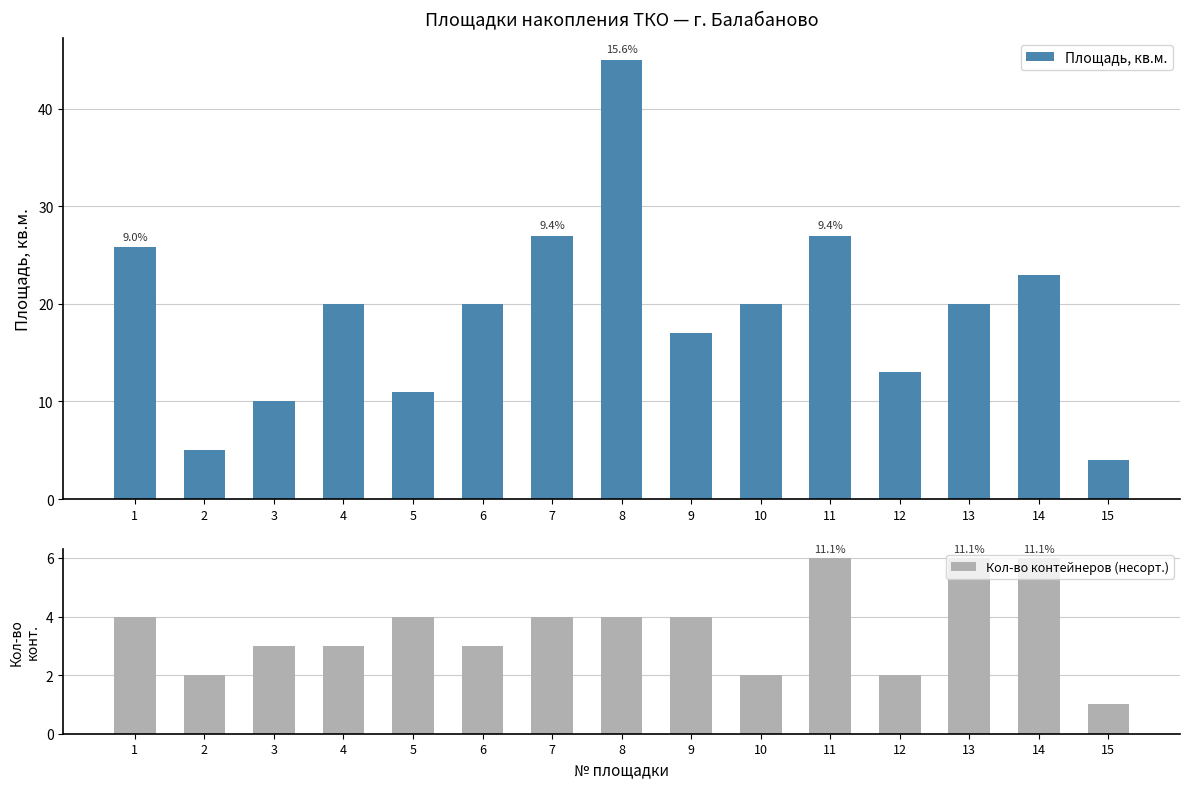

List the labels in order of Площадь, кв.м. value, largest first.

8, 7, 11, 1, 14, 4, 6, 10, 13, 9, 12, 5, 3, 2, 15